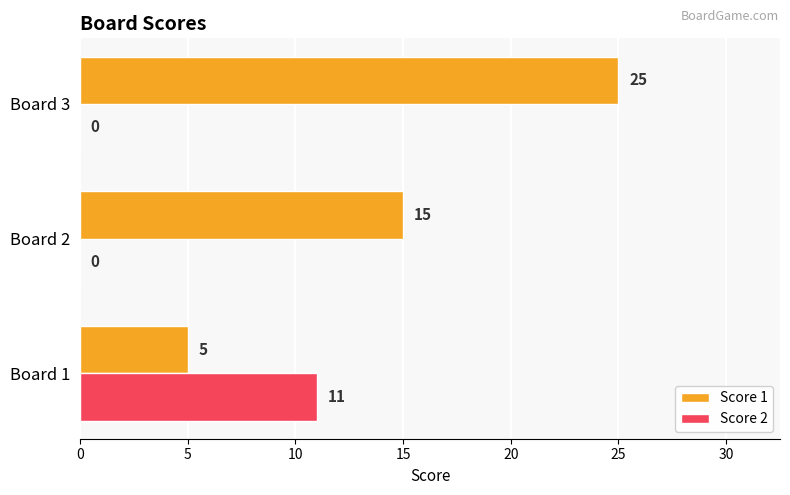

What is the approximate value of Score 2 at Board 1?

11